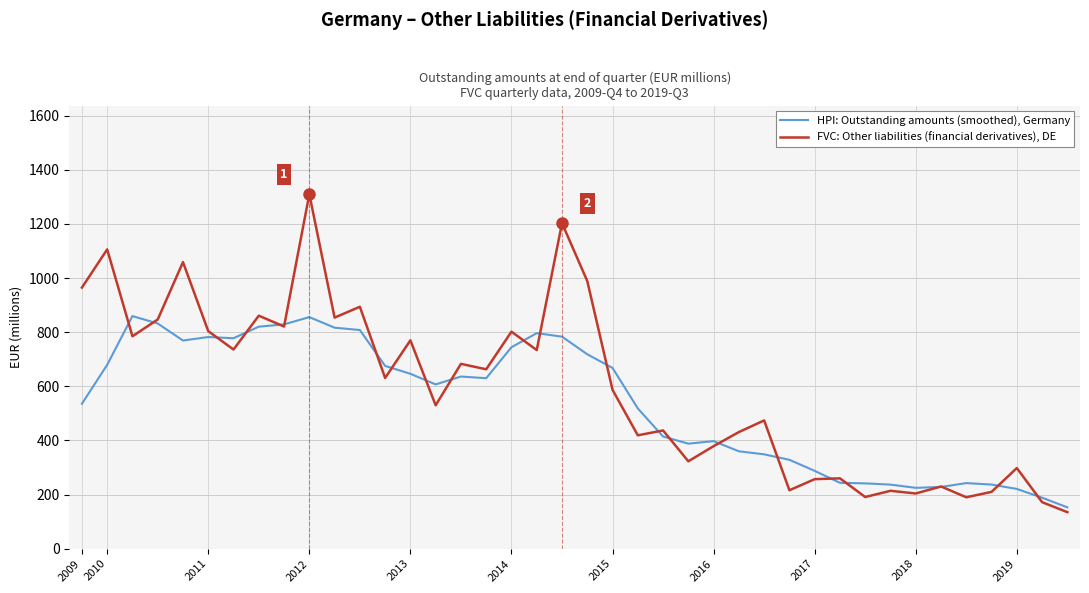

What are all the series names shown in the legend?

HPI: Outstanding amounts (smoothed), Germany, FVC: Other liabilities (financial derivatives), DE